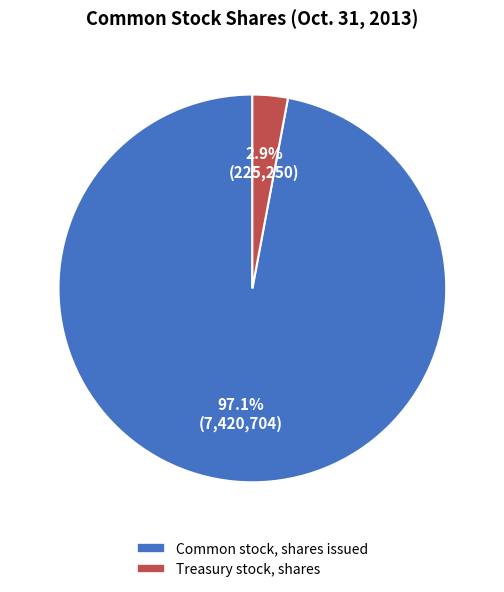

How many segments does this pie chart have?

2